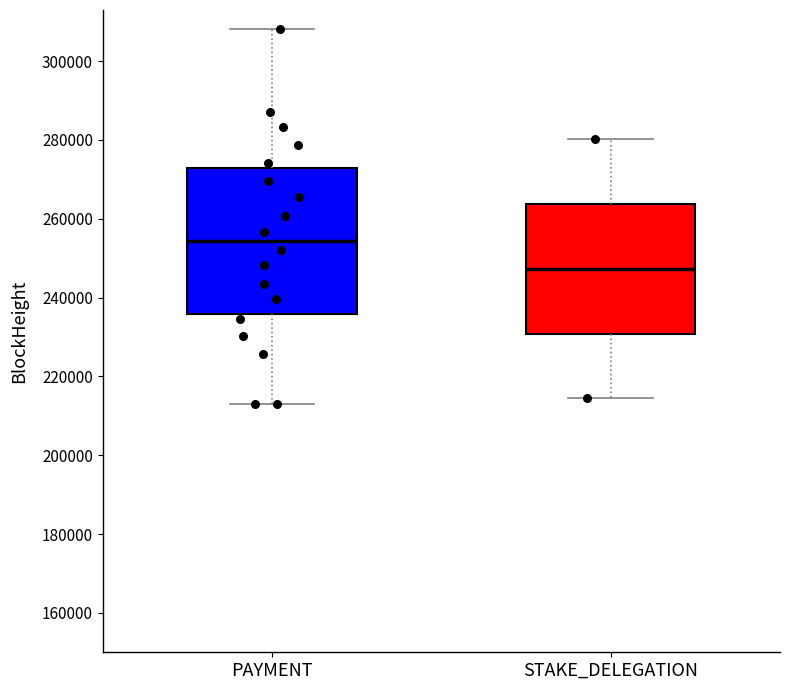

Comparing the boxes themselves (not the whiskers), which one is the tallest?

PAYMENT